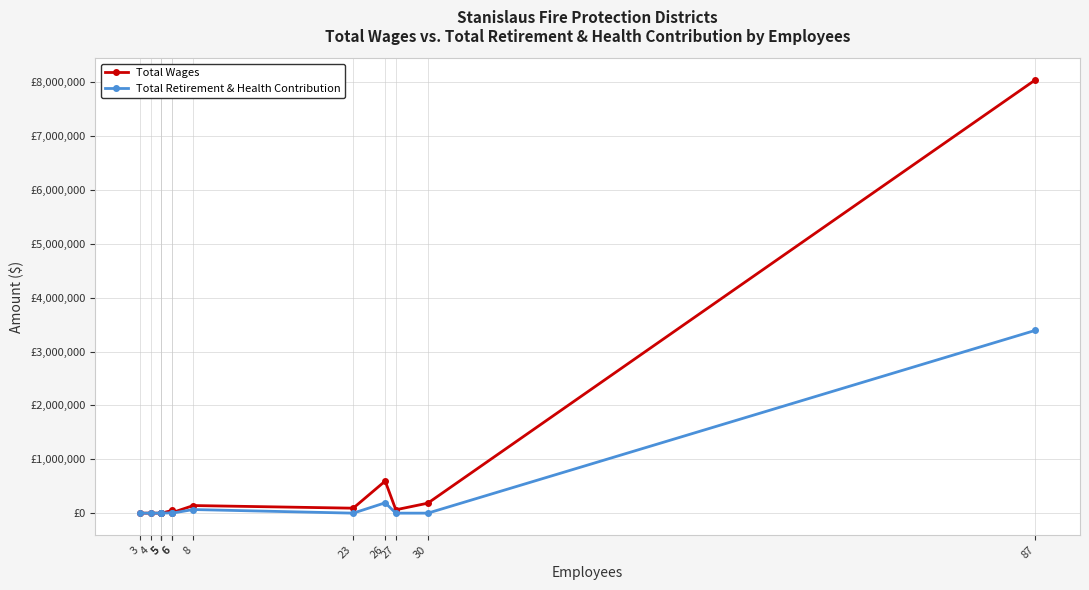

Reading left to right, transcribe all the data shown in this chart.

Total Wages: 3=0	4=0	5=0	5=0	5=0	6=50467	6=9299	8=141195	23=92268	26=595683	27=62750	30=185275	87=8041985
Total Retirement & Health Contribution: 3=0	4=0	5=0	5=0	5=0	6=5853	6=0	8=67002	23=0	26=192358	27=0	30=0	87=3392531